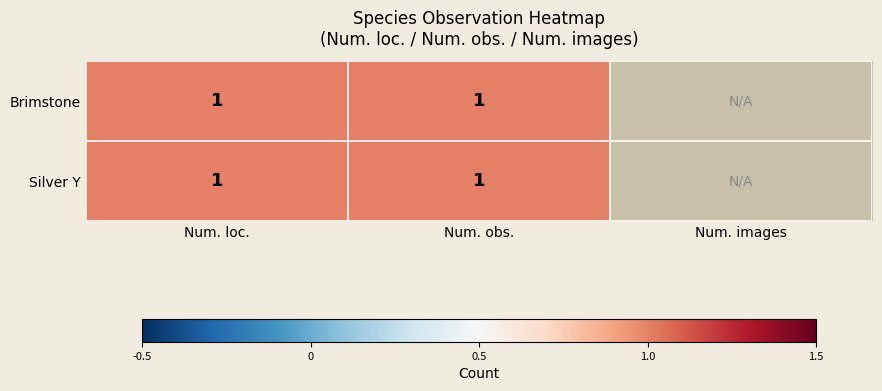

Which series has the widest spread of values?

Brimstone